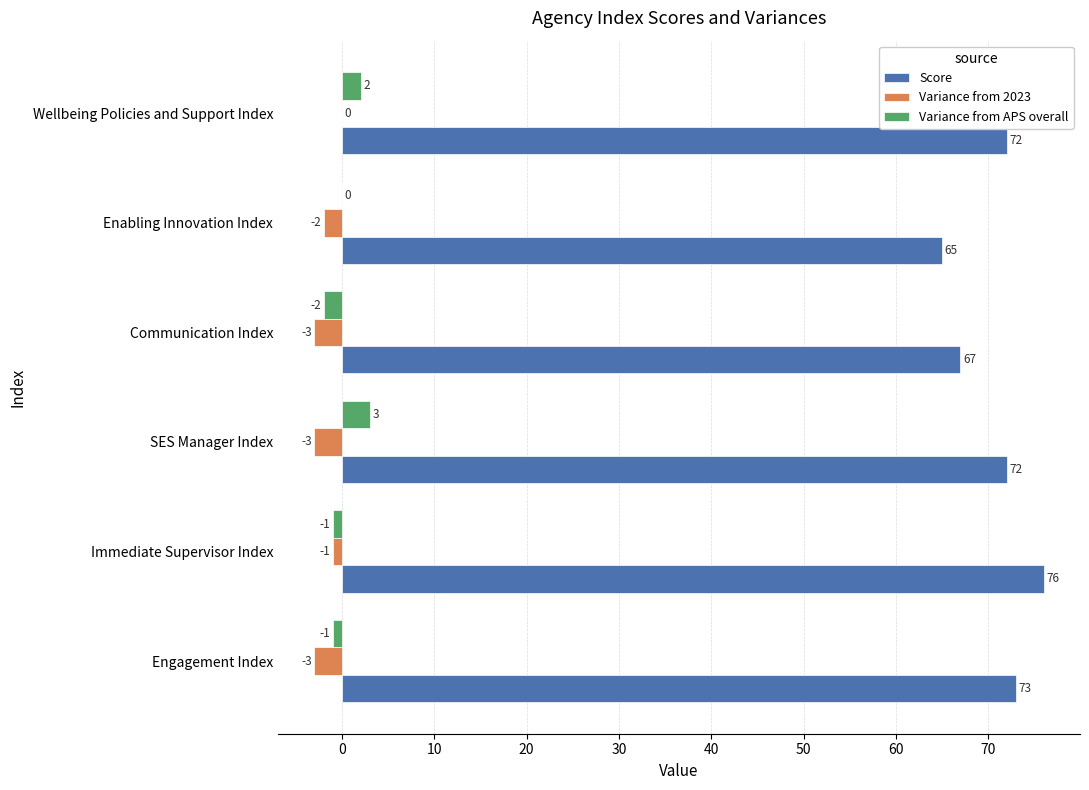

How many data points does each series have?

6